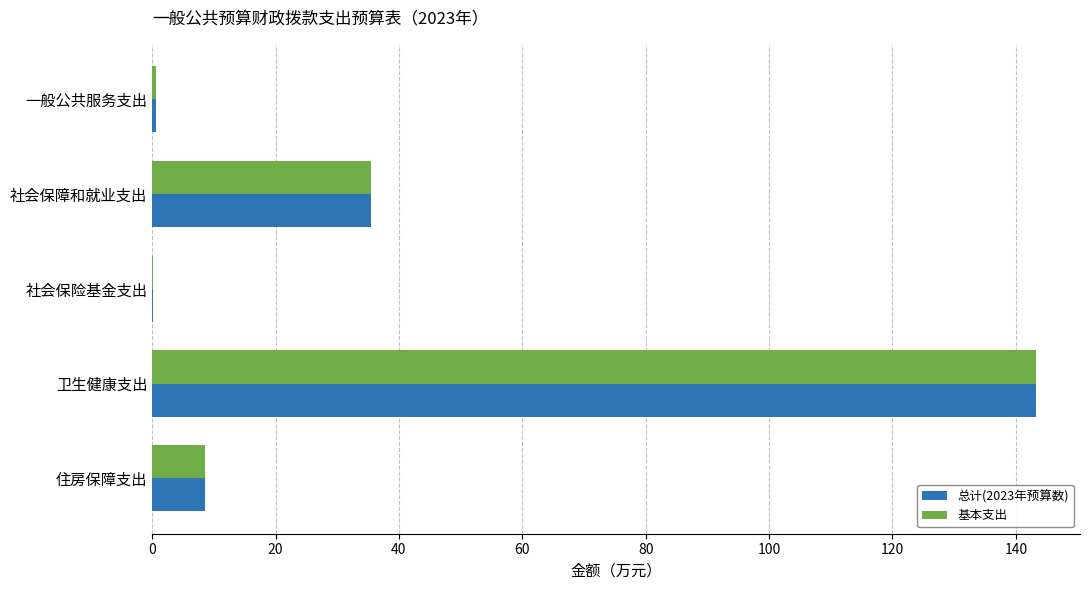

What is the total value across all series at 社会保障和就业支出?

70.9